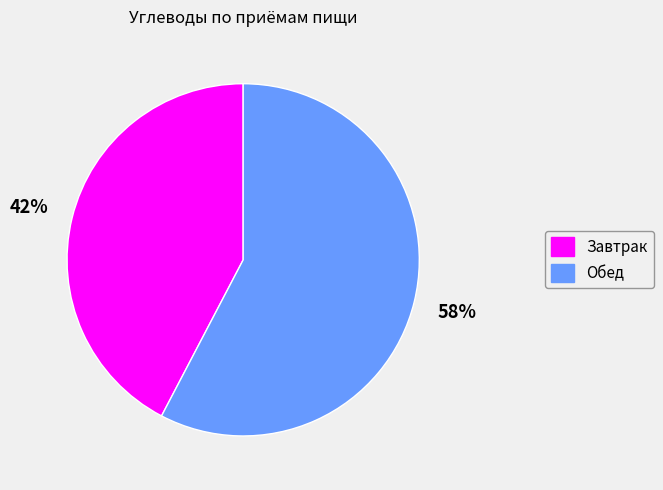

Which slice is the largest?

Обед